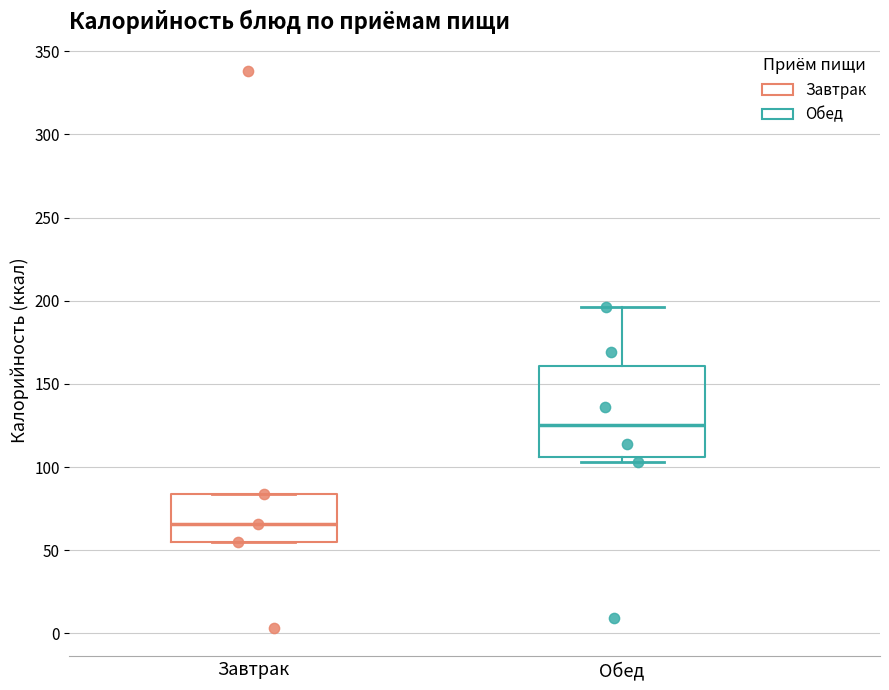

Which box's median line is the highest?

Обед